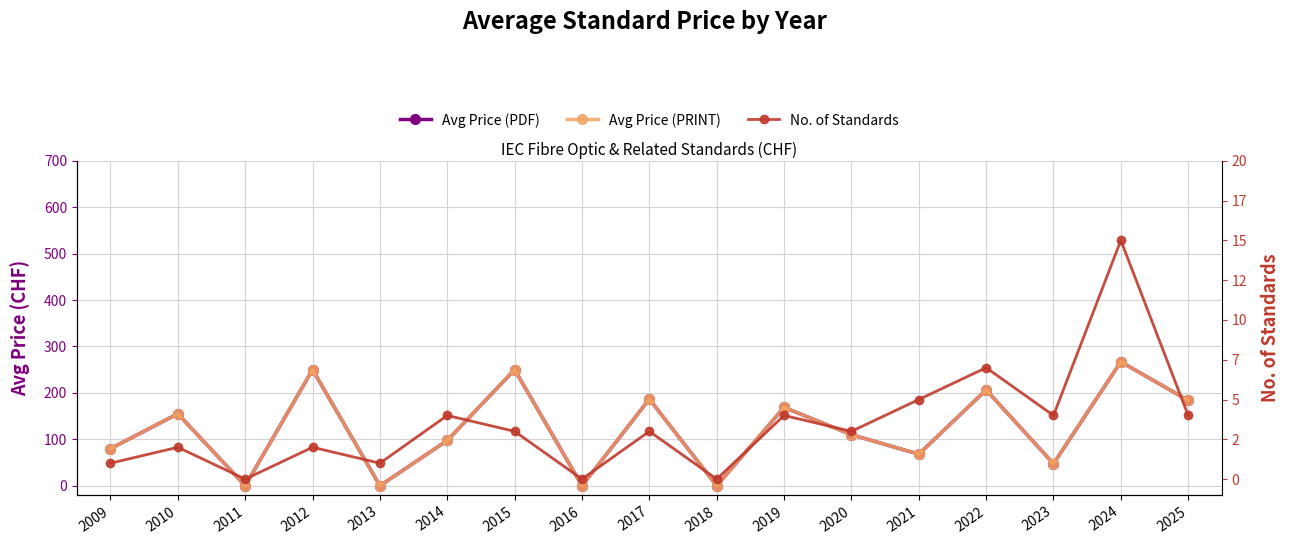

True or false: No. of Standards has more than 0 points higher than both neighbors.

True